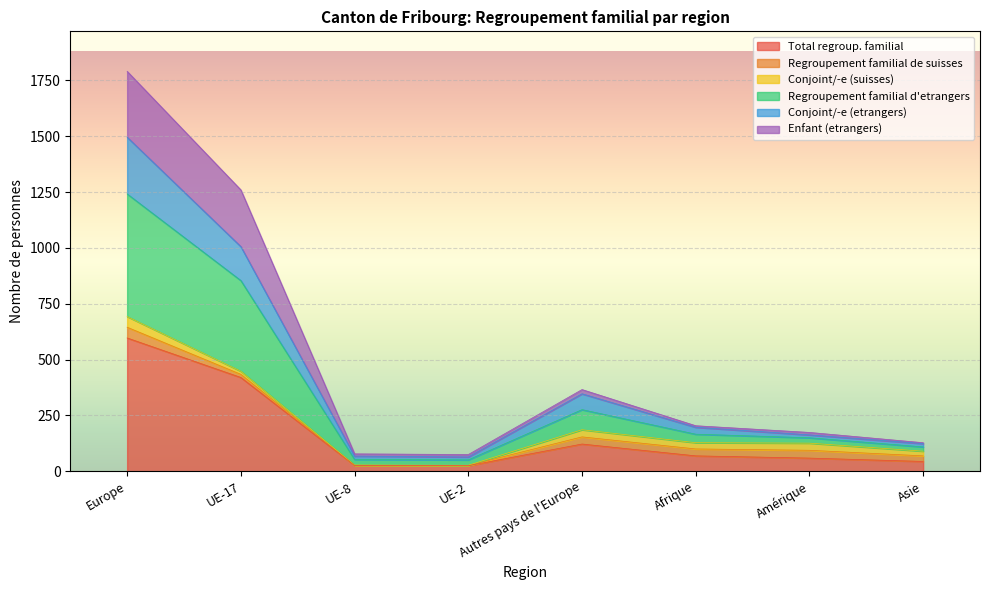

Which category has the highest value in the Total regroup. familial series?

Europe